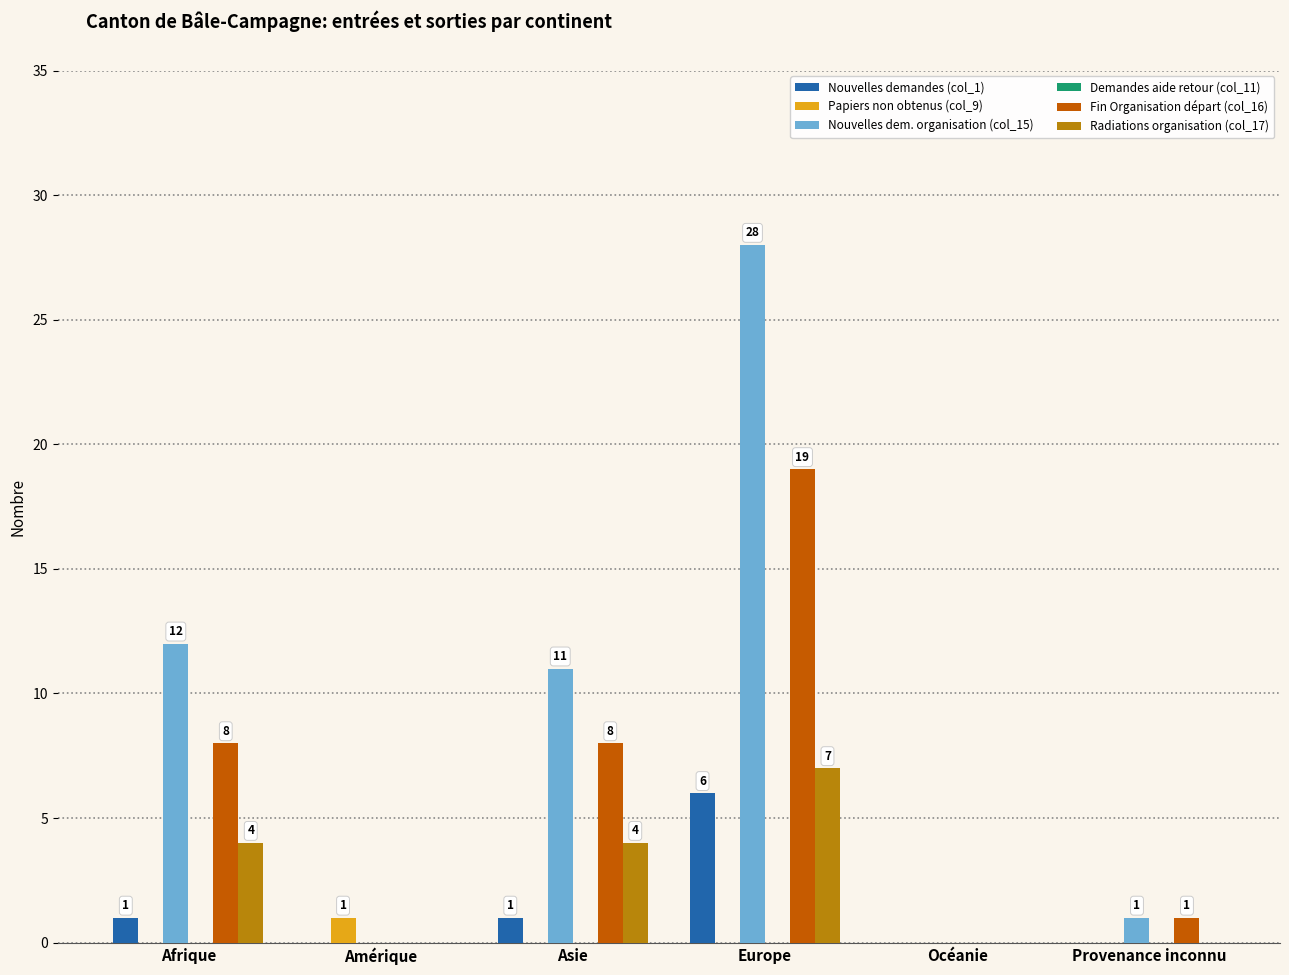

Reading right to left, list all the values displayed in this chart.

Nouvelles demandes (col_1): Provenance inconnu=0	Océanie=0	Europe=6	Asie=1	Amérique=0	Afrique=1
Papiers non obtenus (col_9): Provenance inconnu=0	Océanie=0	Europe=0	Asie=0	Amérique=1	Afrique=0
Nouvelles dem. organisation (col_15): Provenance inconnu=1	Océanie=0	Europe=28	Asie=11	Amérique=0	Afrique=12
Fin Organisation départ (col_16): Provenance inconnu=1	Océanie=0	Europe=19	Asie=8	Amérique=0	Afrique=8
Radiations organisation (col_17): Provenance inconnu=0	Océanie=0	Europe=7	Asie=4	Amérique=0	Afrique=4